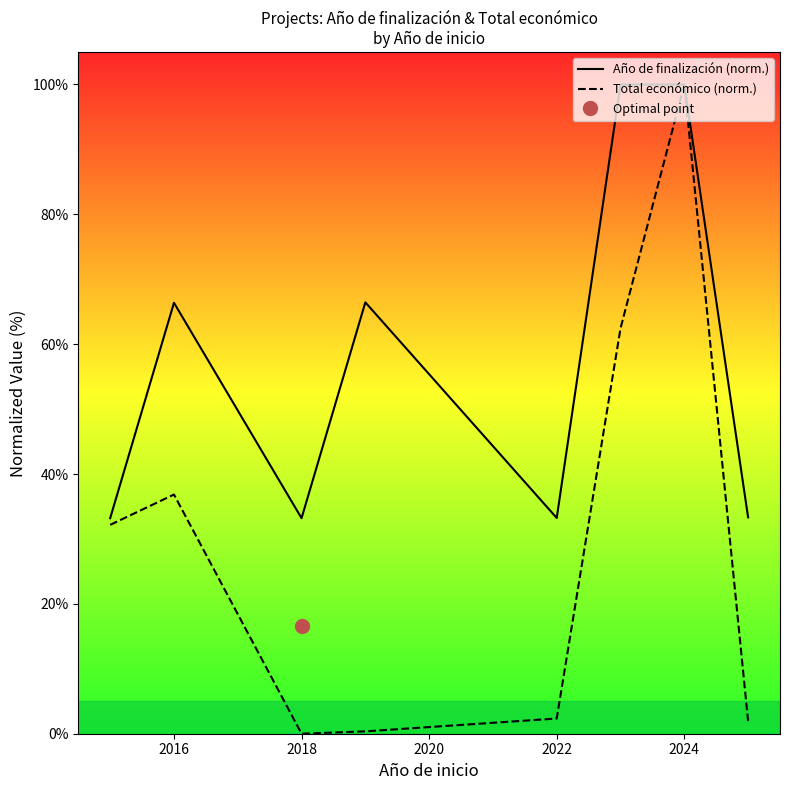

What is the maximum value for Total económico (norm.)?

100.0